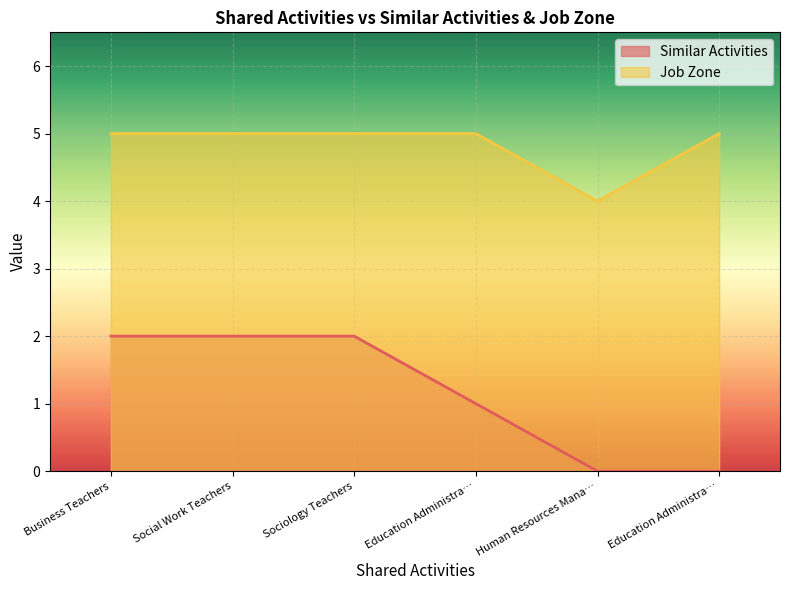

How many lines are shown in the chart?

2